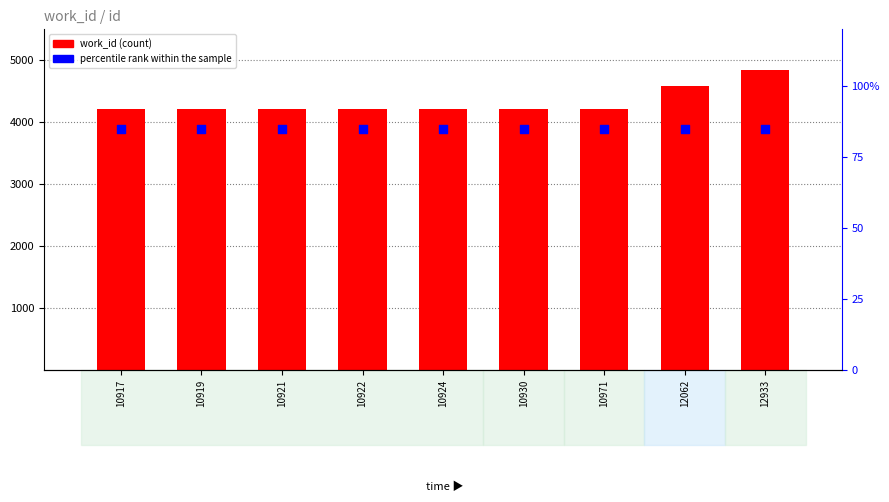

What are all the series names shown in the legend?

work_id, percentile rank within the sample